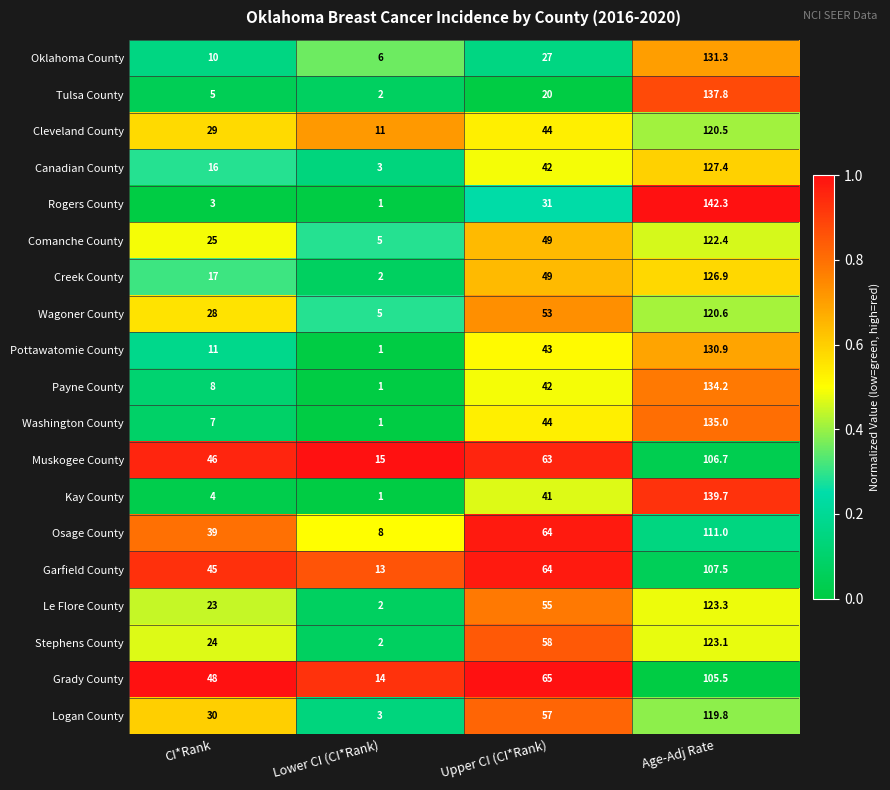

Which series has the widest spread of values?

Rogers County